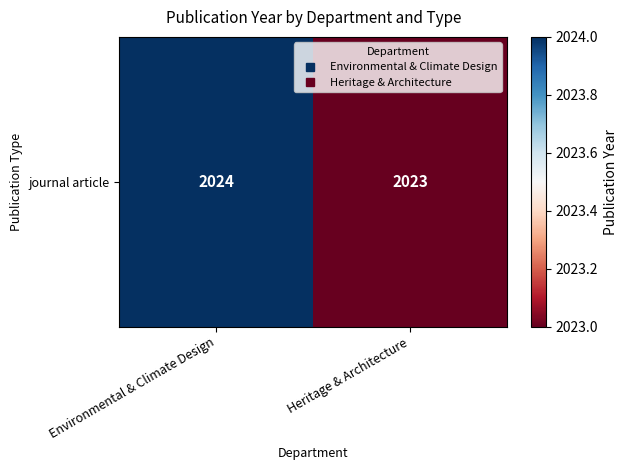

Approximately how many times larger is the value at Heritage & Architecture compared to Environmental & Climate Design?

1.0